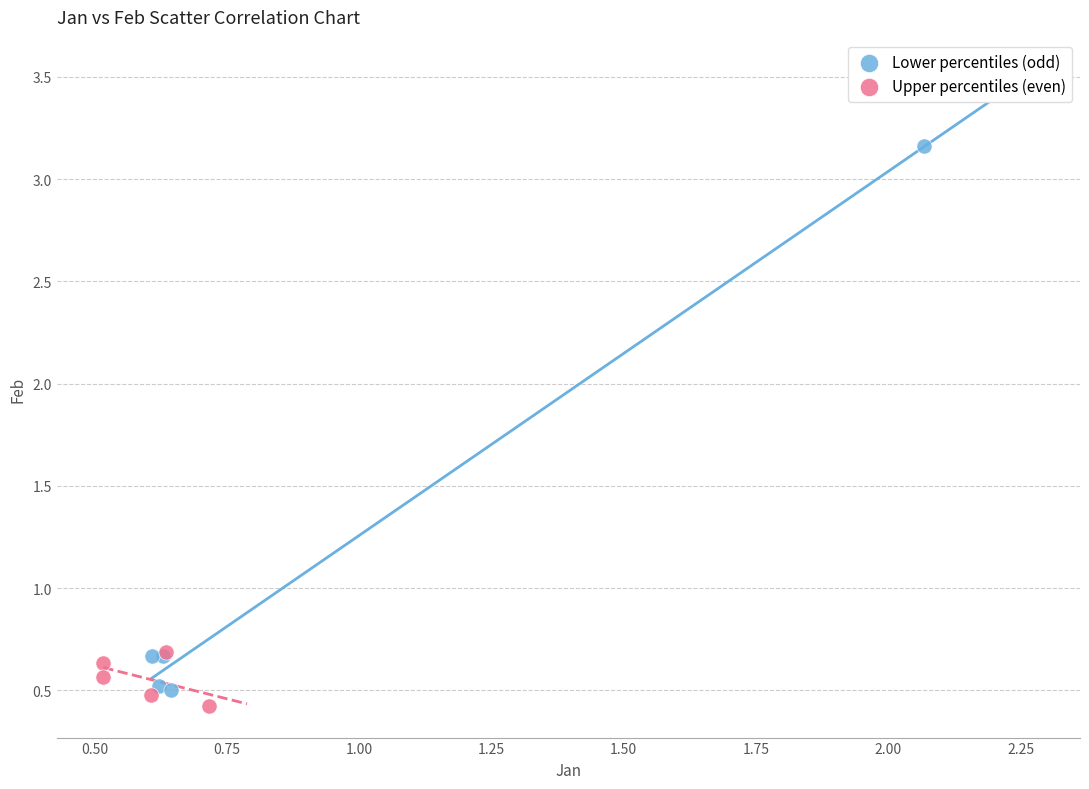

Which series reaches the minimum Y coordinate?

Upper percentiles (even)